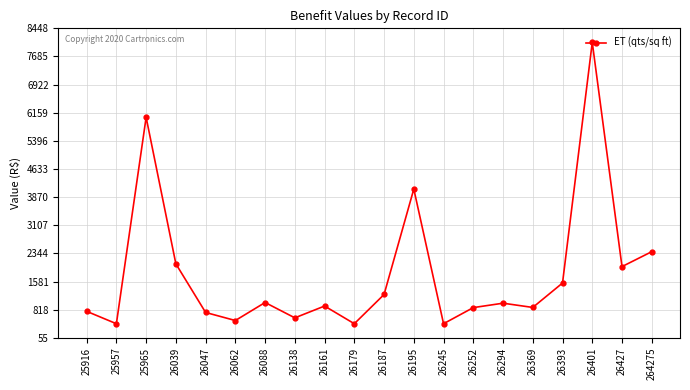

What is the ratio of the value at 25916 to the value at 26039?

0.4